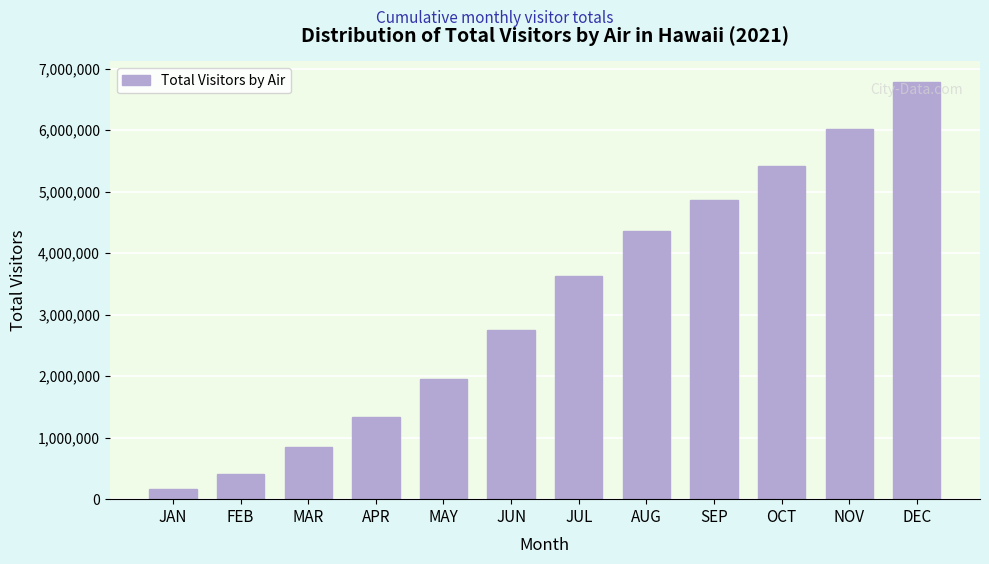

Reading left to right, transcribe all the data shown in this chart.

171979.5	407250.7	847046.8	1331594.1	1961440.8	2752961.2	3632515.1	4355531.8	4860117.5	5410902.5	6024920.0	6777760.3